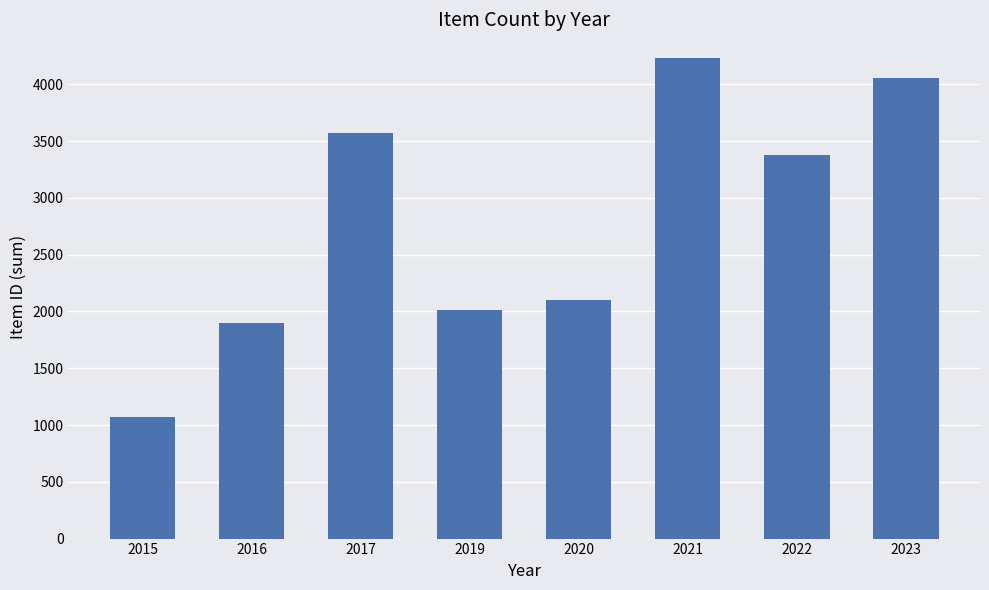

What is the ratio of the value at 2016 to the value at 2021?

0.4